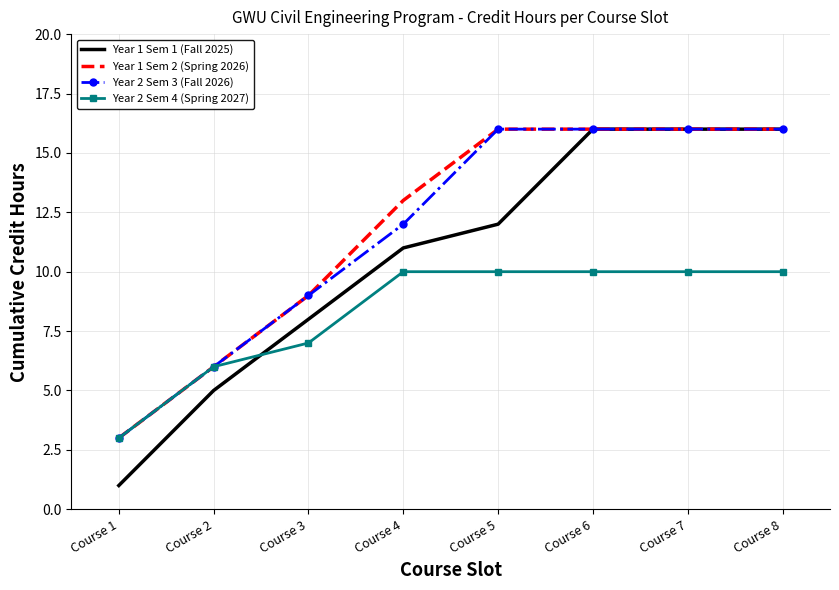

Which label corresponds to the smallest value in the chart?

Course 1